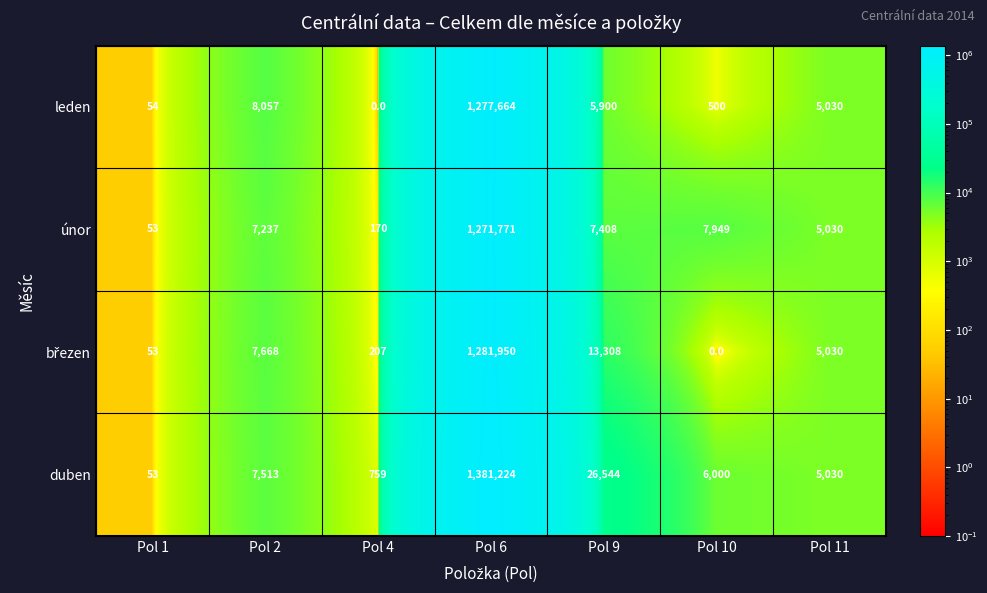

At which label does duben first exceed 6000?

Pol 2